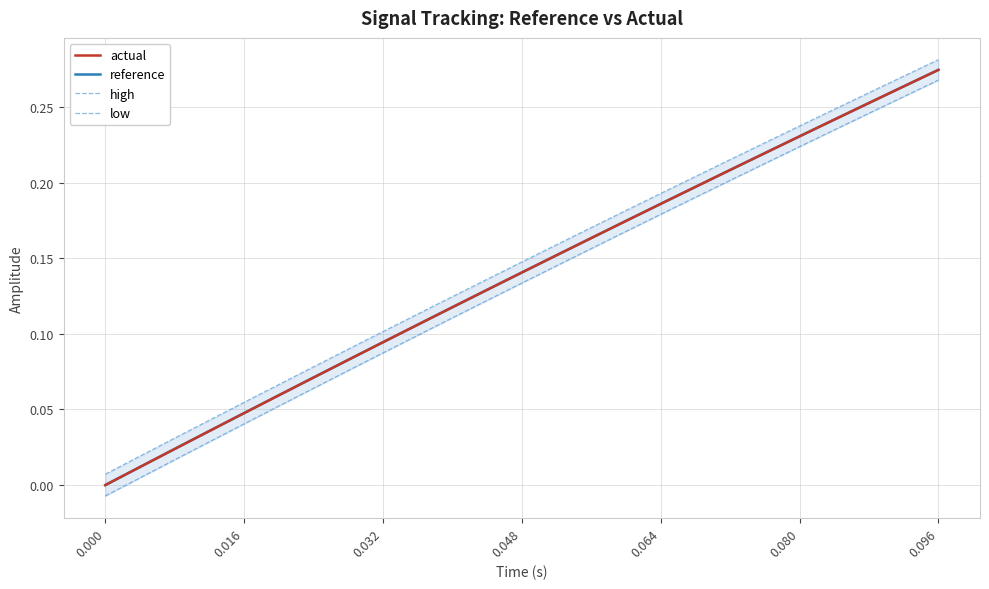

At which label does reference reach its peak?

0.096